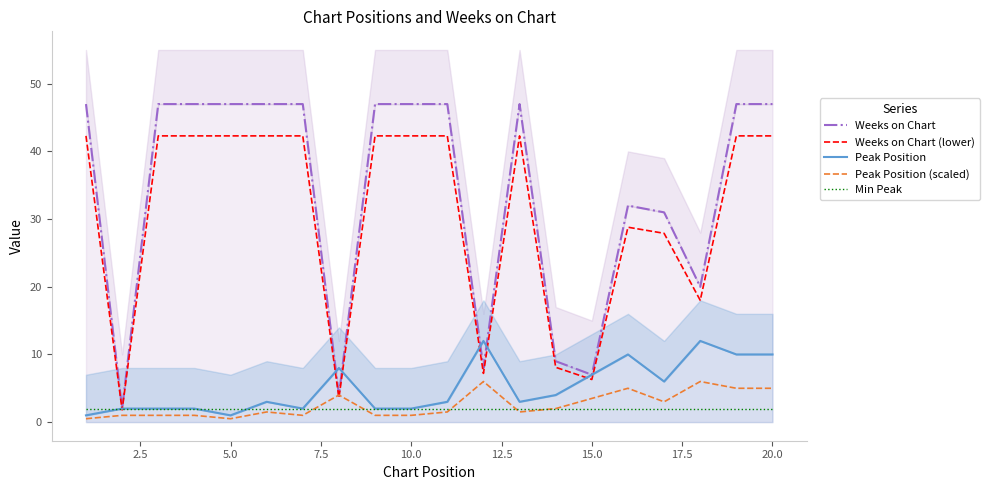

True or false: Min Peak has more than 0 interior local peaks.

False